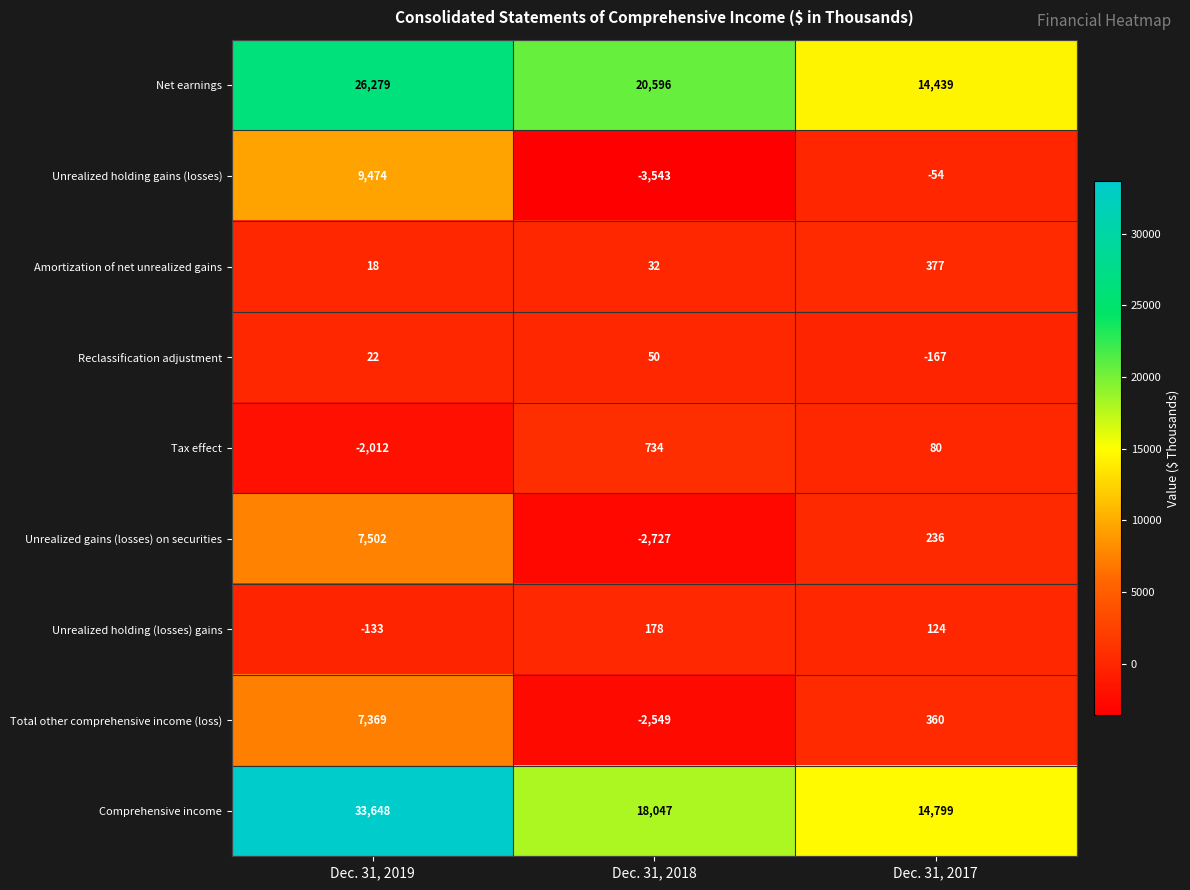

What is the total value across all series at Dec. 31, 2017?

30194